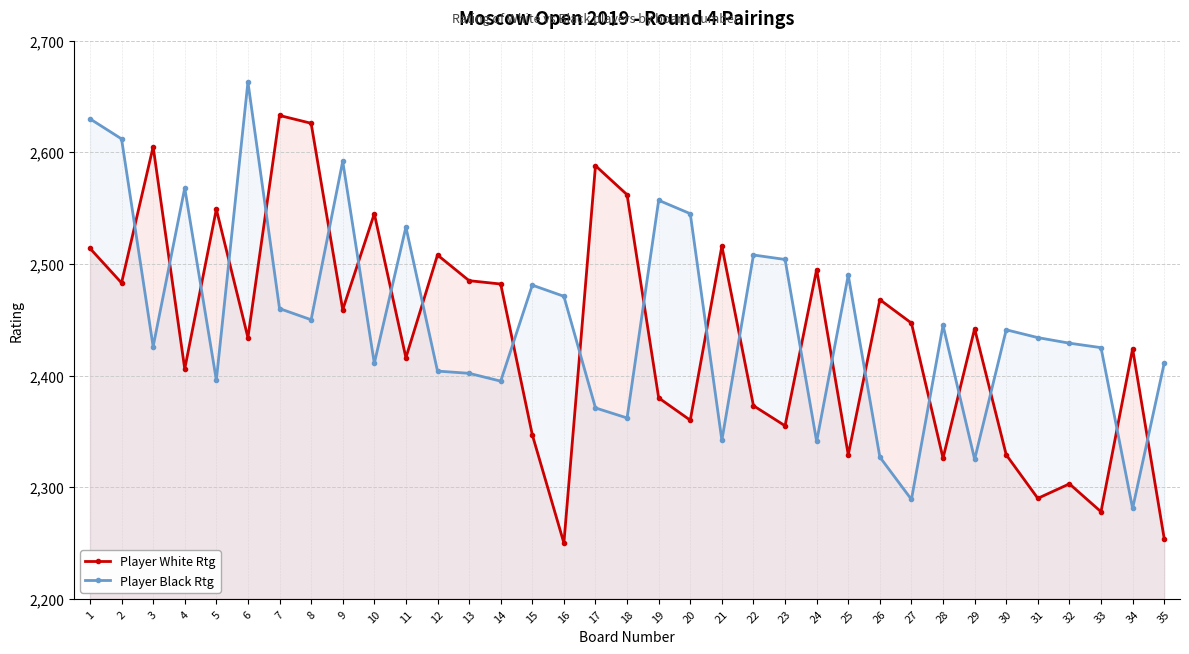

How many lines are shown in the chart?

2